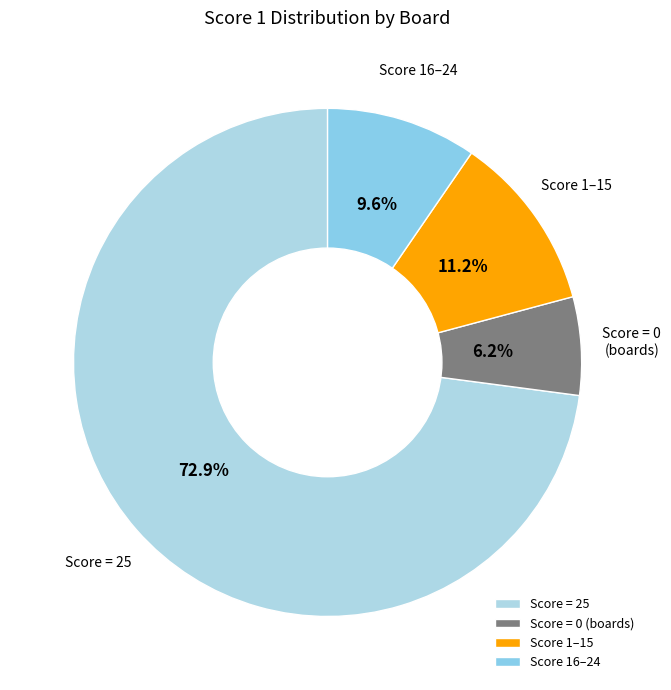

Which has a higher value, Score = 0 (boards) or Score = 25?

Score = 25